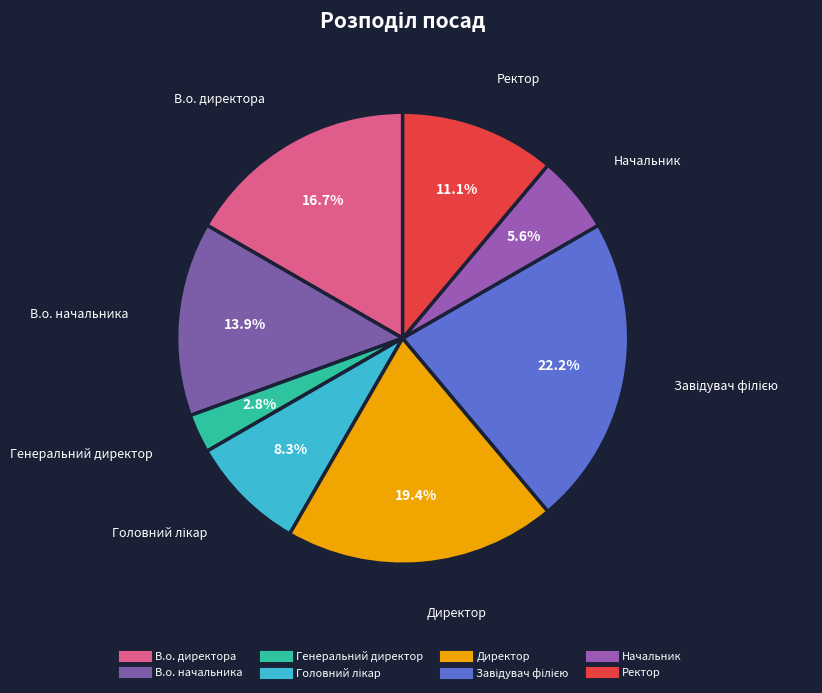

Is there any slice that represents more than half of the pie?

No